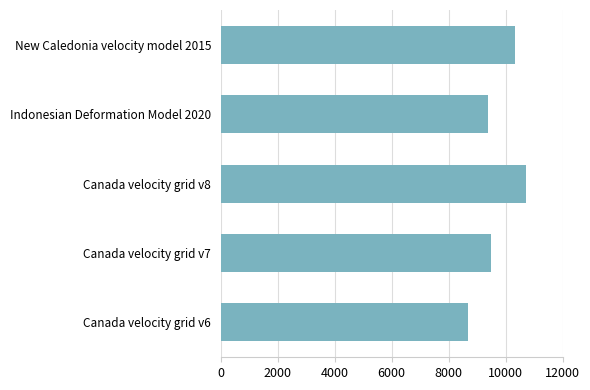

Is it true that the value at Canada velocity grid v6 is 8676?

True